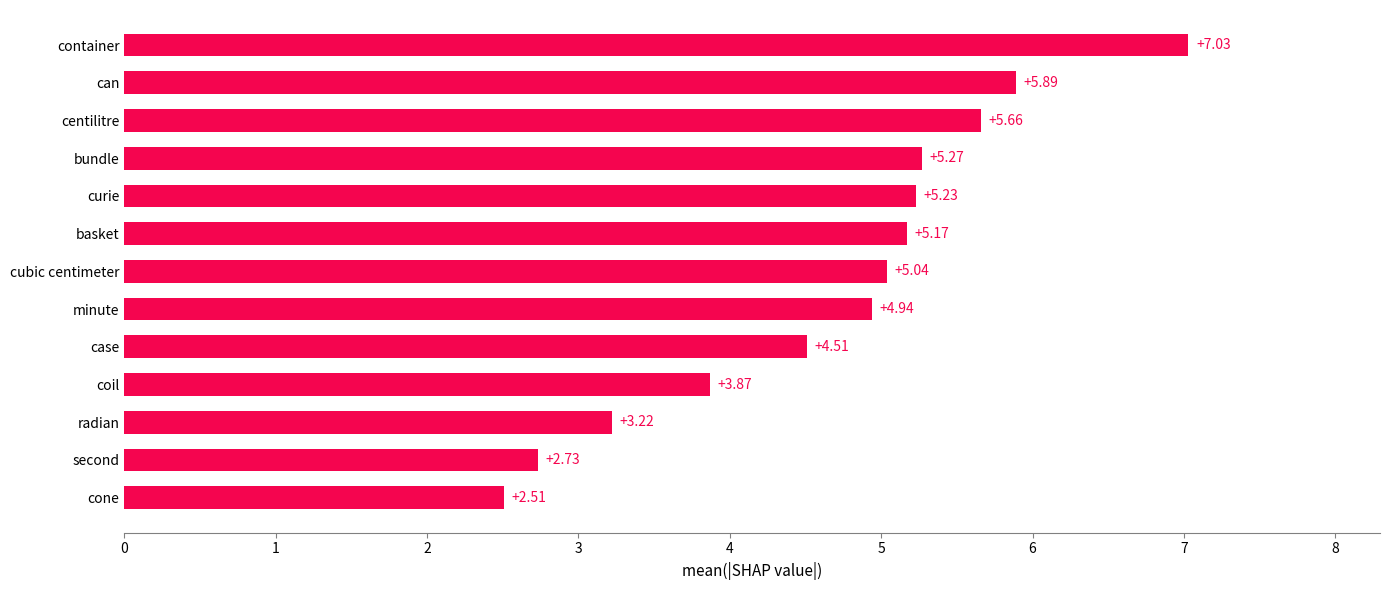

Rank the categories by value from lowest to highest.

cone, second, radian, coil, case, minute, cubic centimeter, basket, curie, bundle, centilitre, can, container